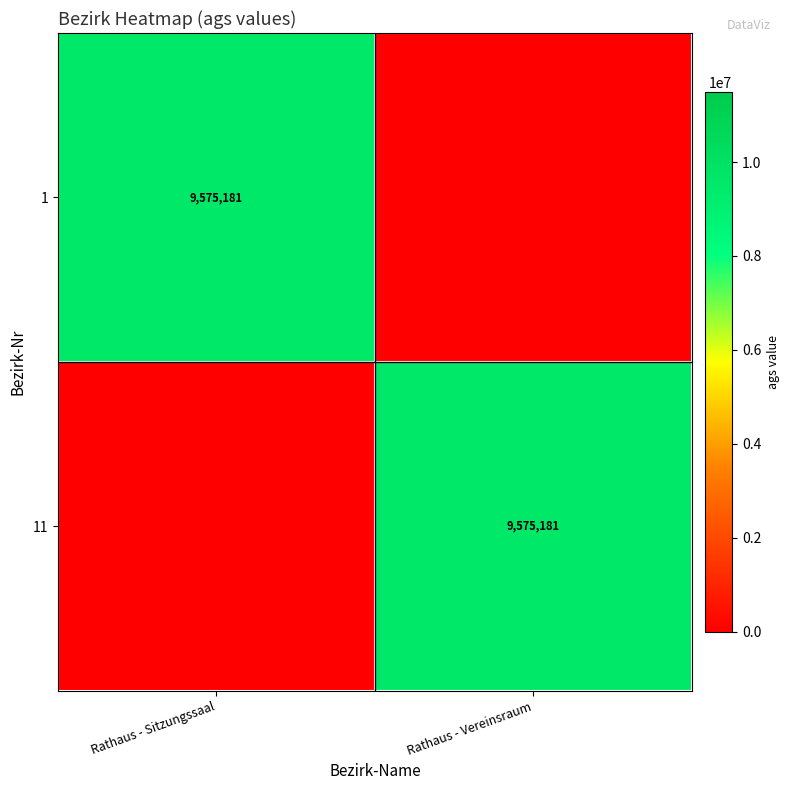

Is it true that 11 equals 9575181 at Rathaus - Vereinsraum?

True